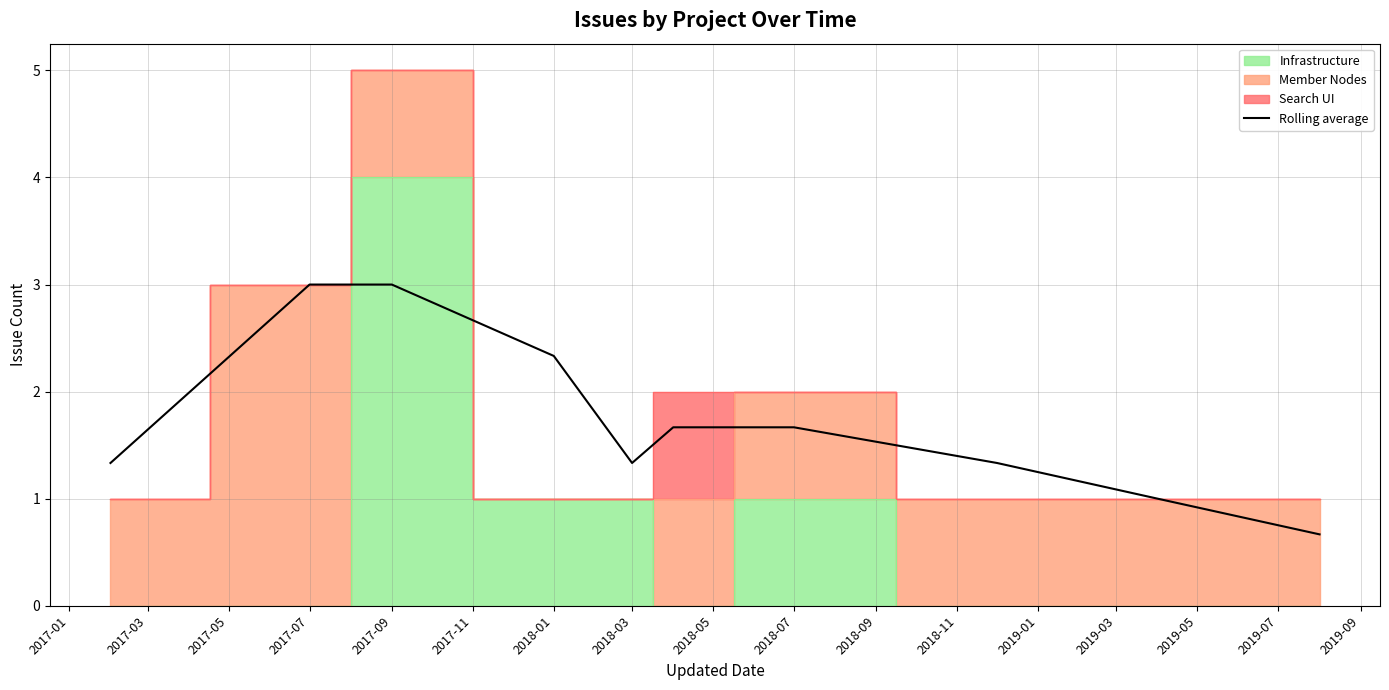

What is the maximum value for Rolling average?

3.0